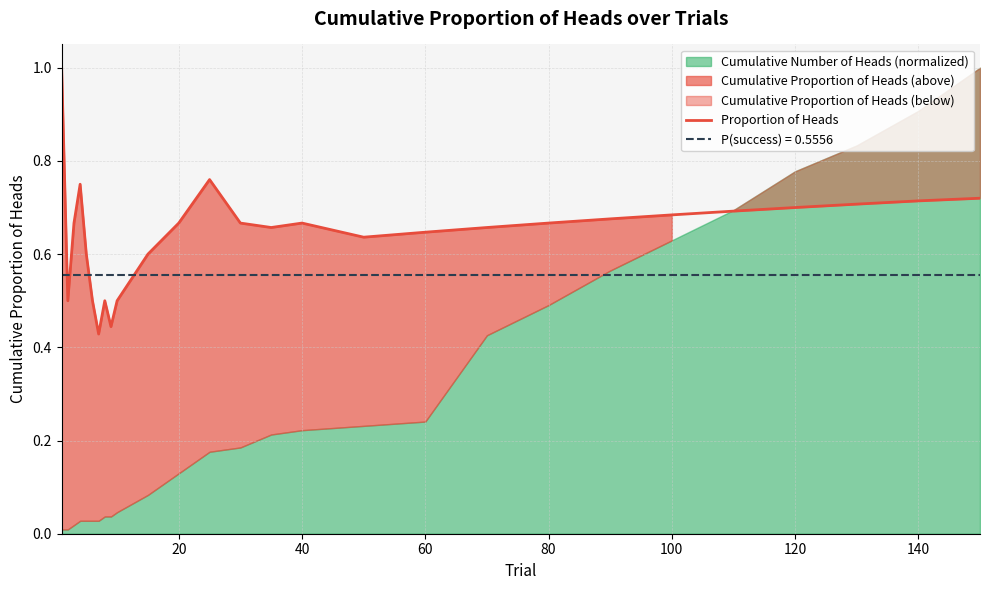

Is it true that Proportion of Heads equals 0.3 at 60?

False